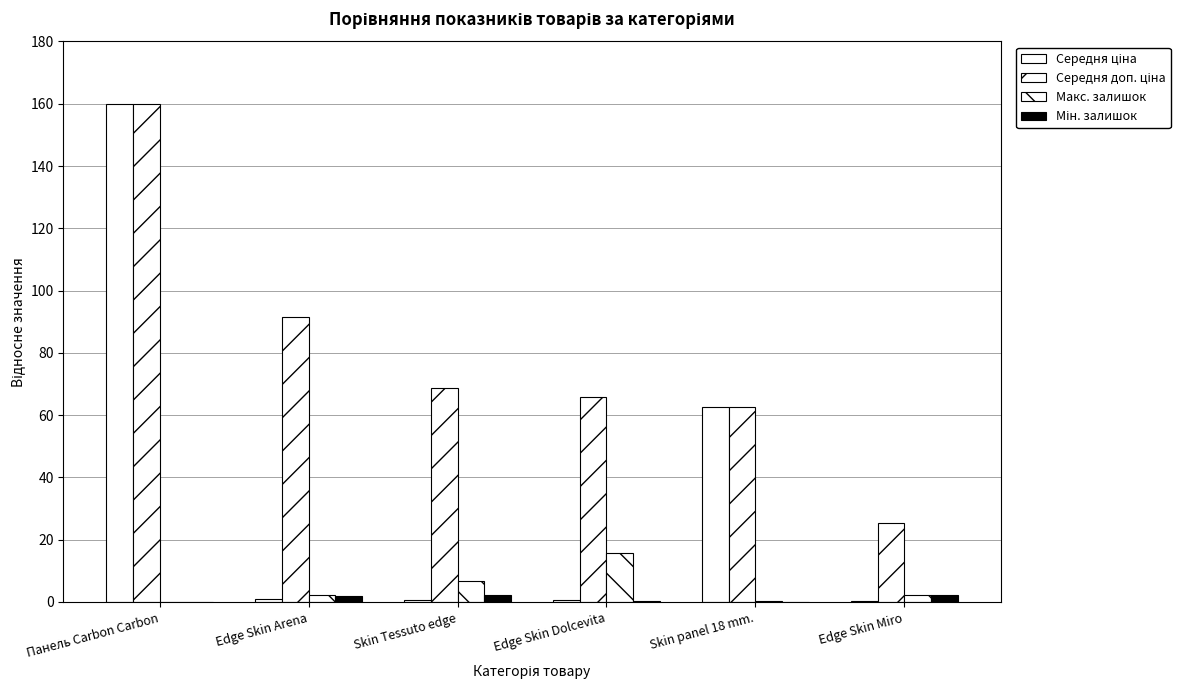

Count the number of data series in this chart.

4